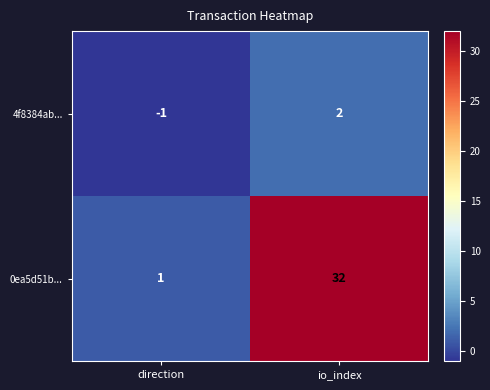

Between direction and io_index, which series saw the biggest shift?

0ea5d51b...